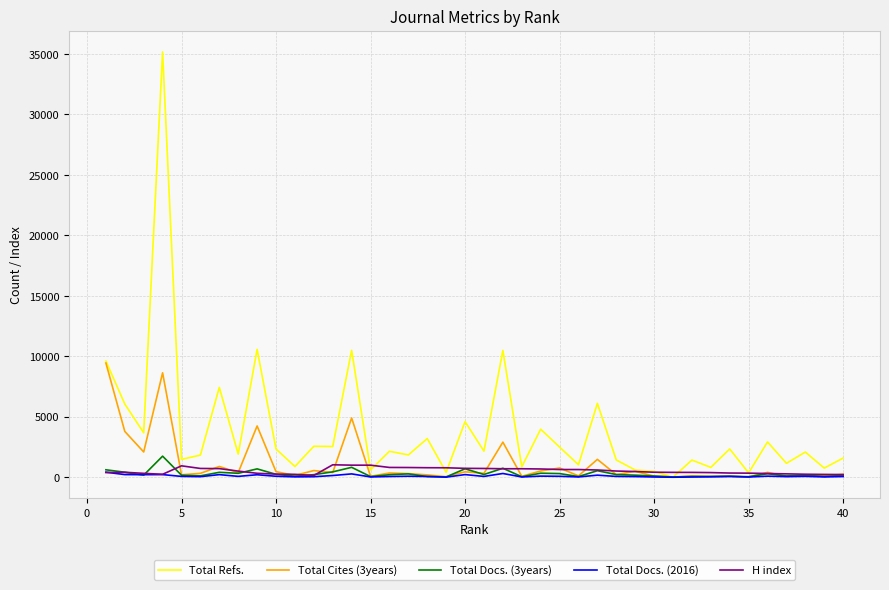

What is the maximum value for Total Refs.?

35175